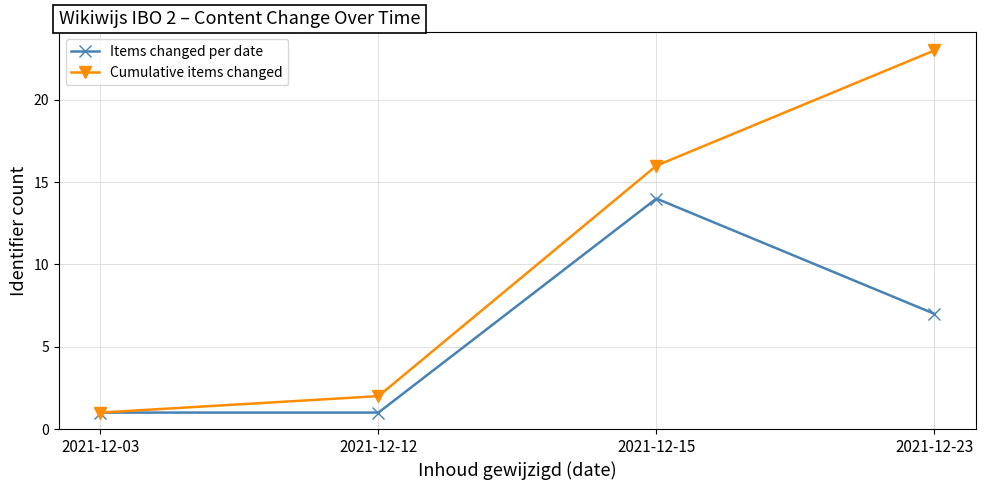

True or false: Items changed per date has more than 1 points higher than both neighbors.

False